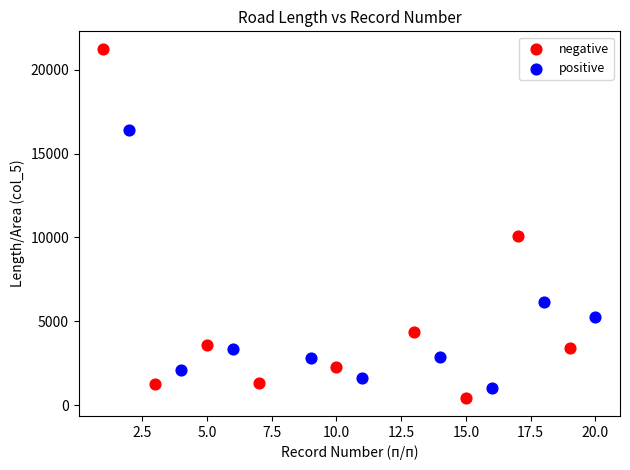

What are all the series names shown in the legend?

negative, positive